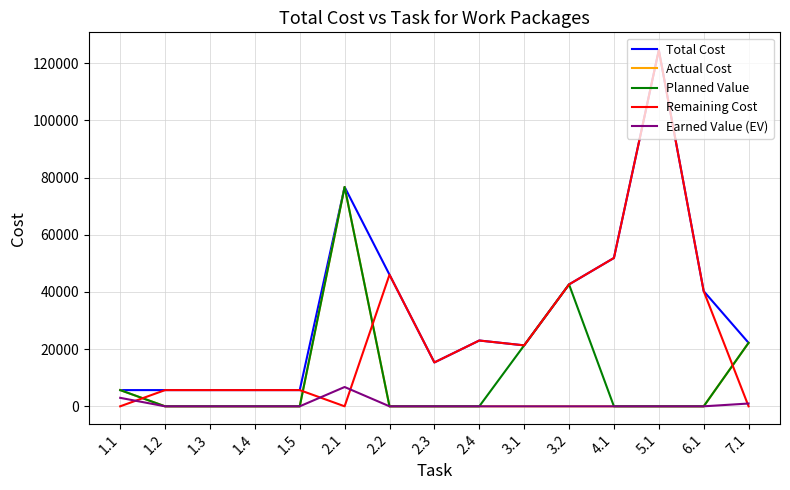

What is the maximum value shown in the chart?

124568.7